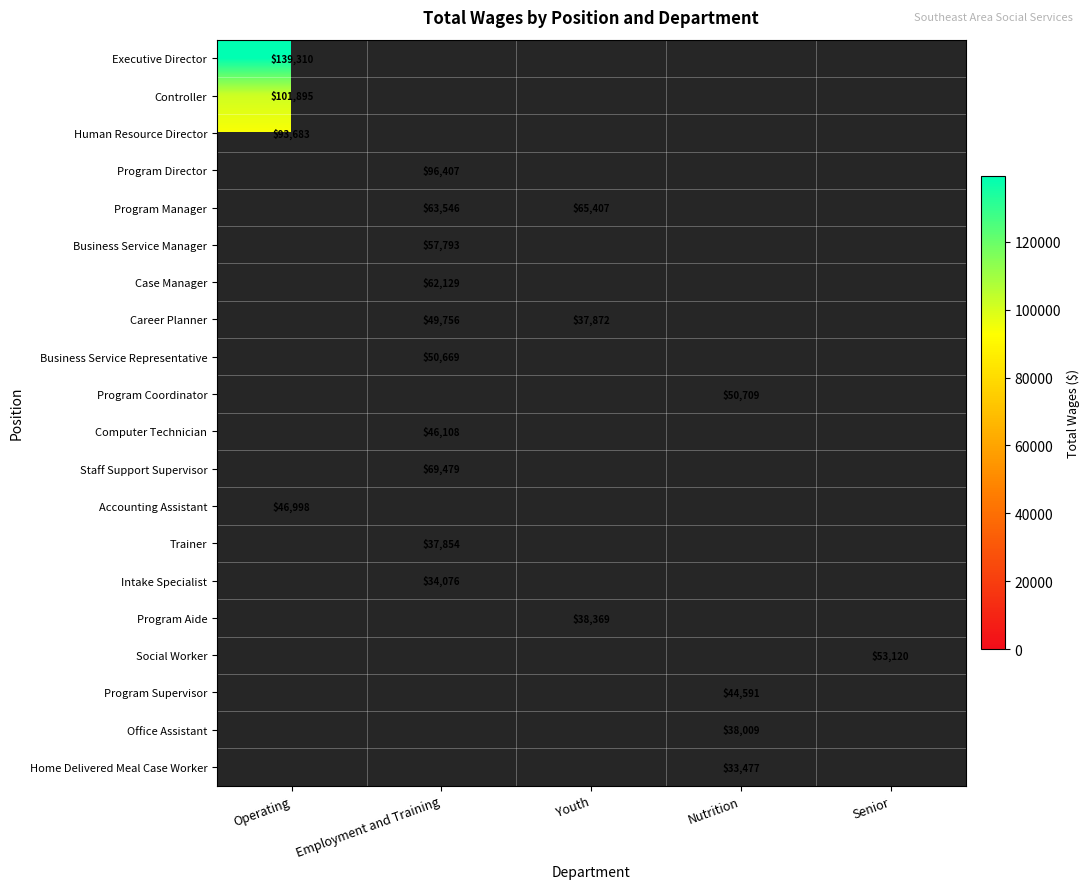

How many positive values does the Human Resource Director series have?

1